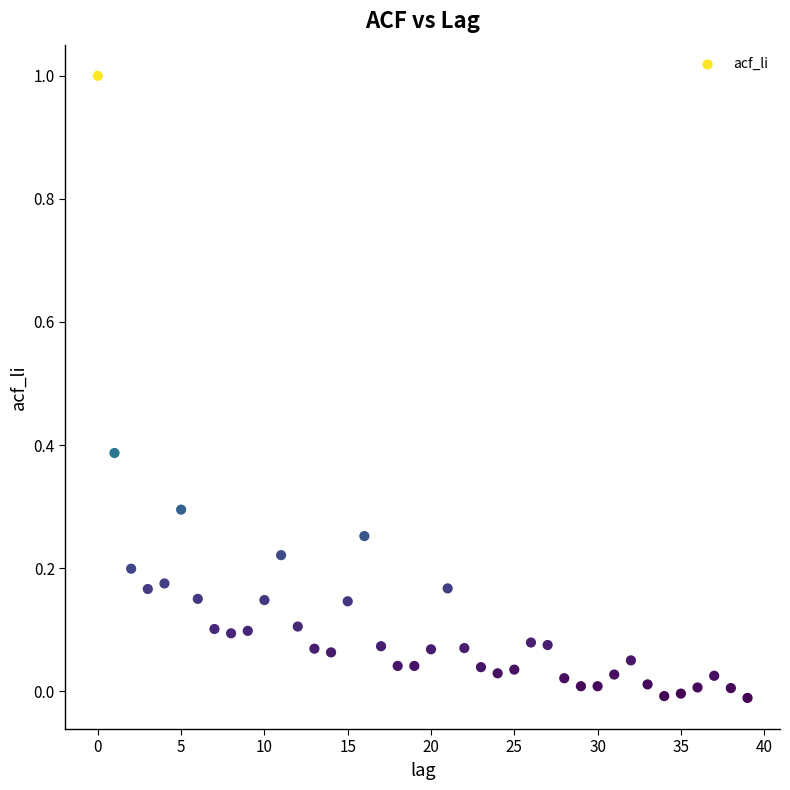

What is the range of Y values (max minus min)?

1.0